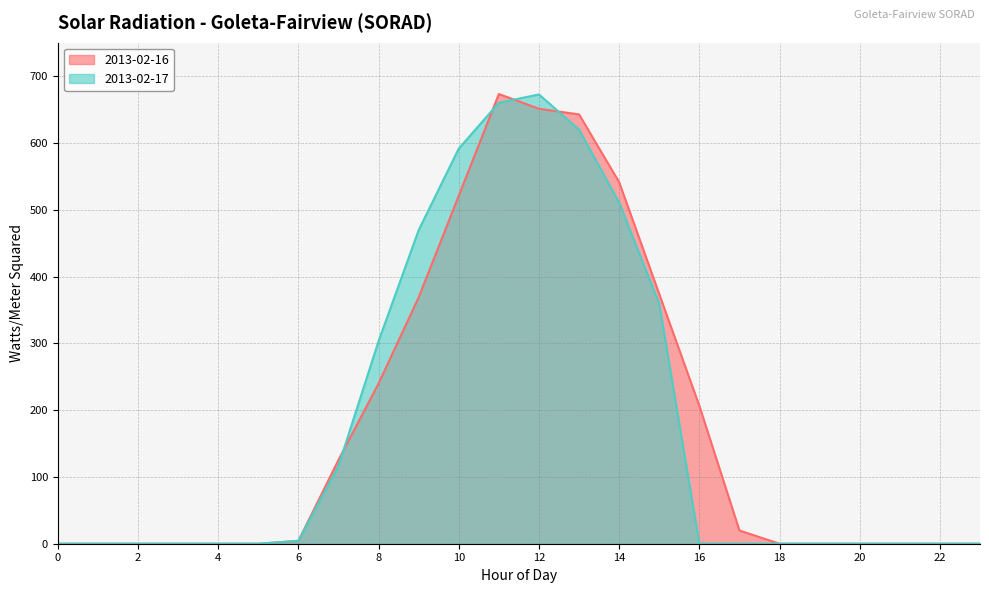

How many intersections are there between 2013-02-16 and 2013-02-17?

5